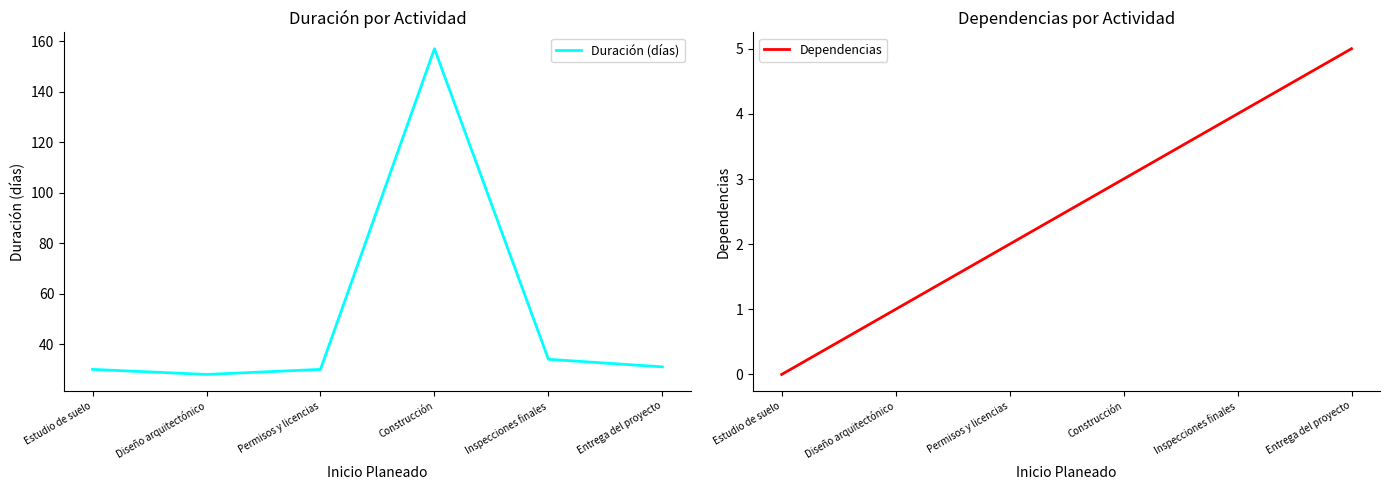

Which label corresponds to the largest value in the chart?

Construcción